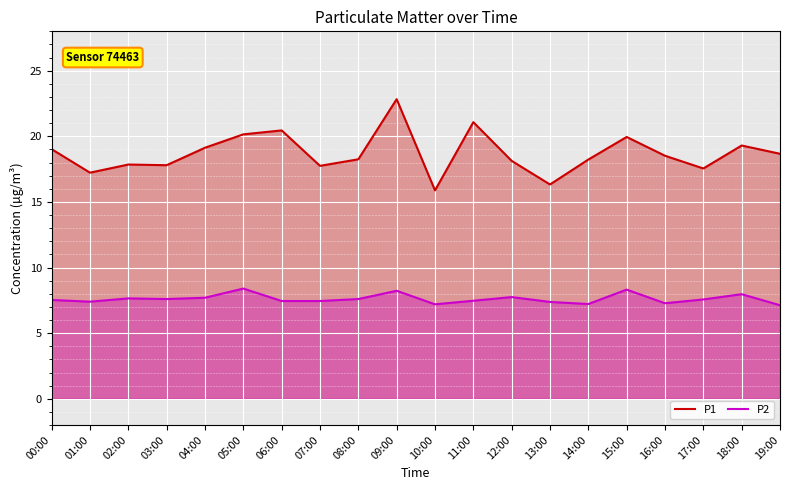

What is the sum of the P2 values at 00:00 and 17:00?

15.1